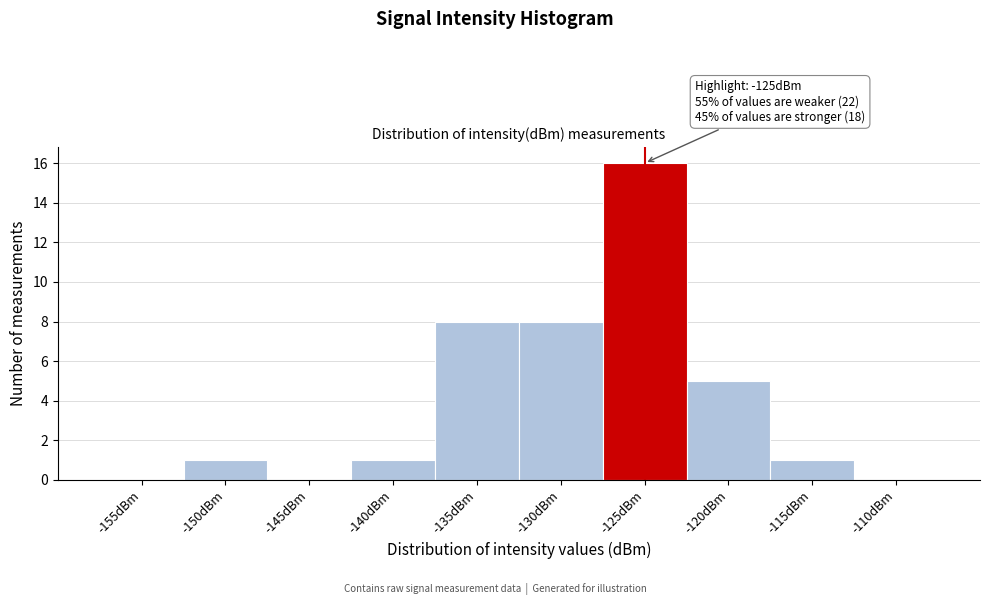

Reading left to right, what are all the values shown in this chart?

-155dBm=0	-150dBm=1	-145dBm=0	-140dBm=1	-135dBm=8	-130dBm=8	-125dBm=16	-120dBm=5	-115dBm=1	-110dBm=0